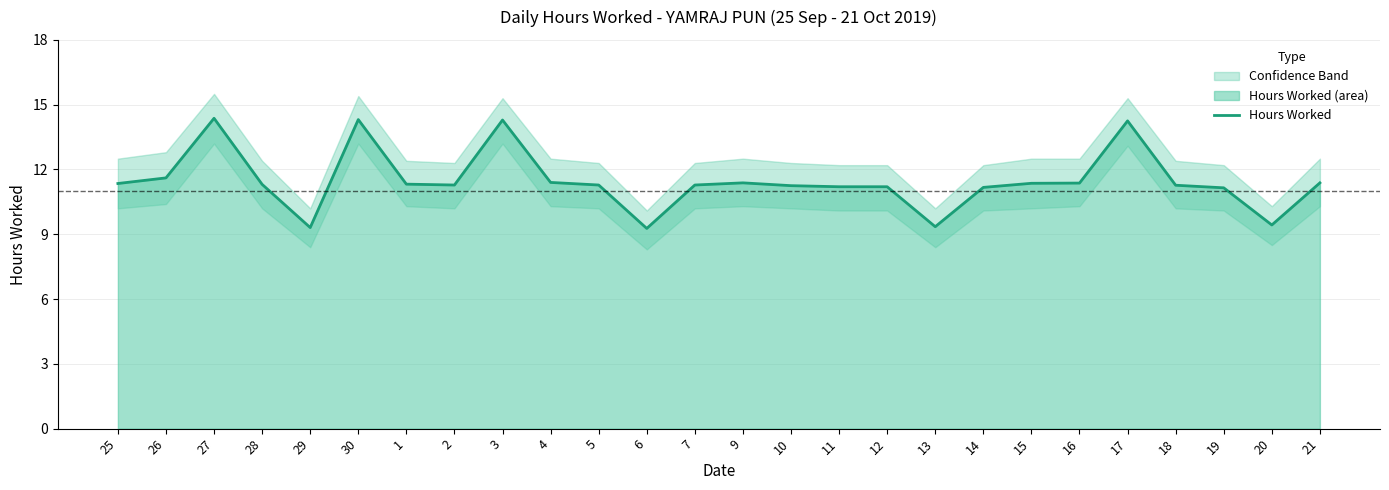

List the labels in order of value, smallest first.

6, 29, 13, 20, 19, 14, 11, 12, 10, 18, 2, 5, 7, 28, 1, 25, 15, 16, 9, 21, 4, 26, 17, 3, 30, 27